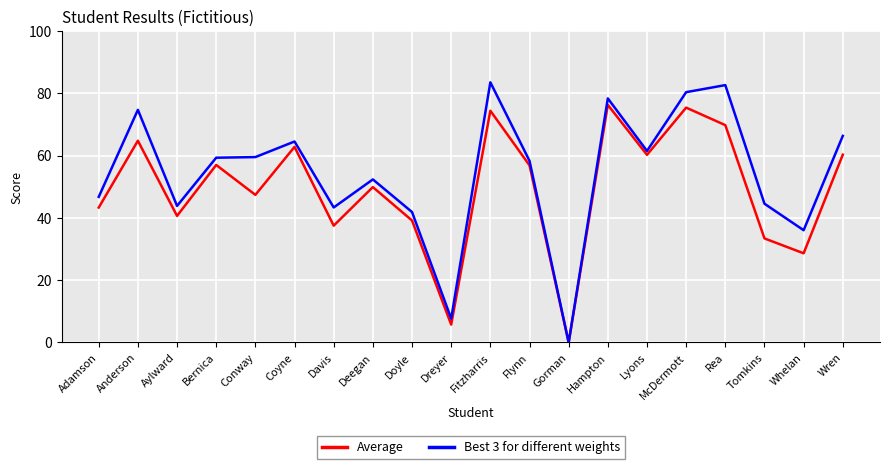

What position from the left is Flynn?

12